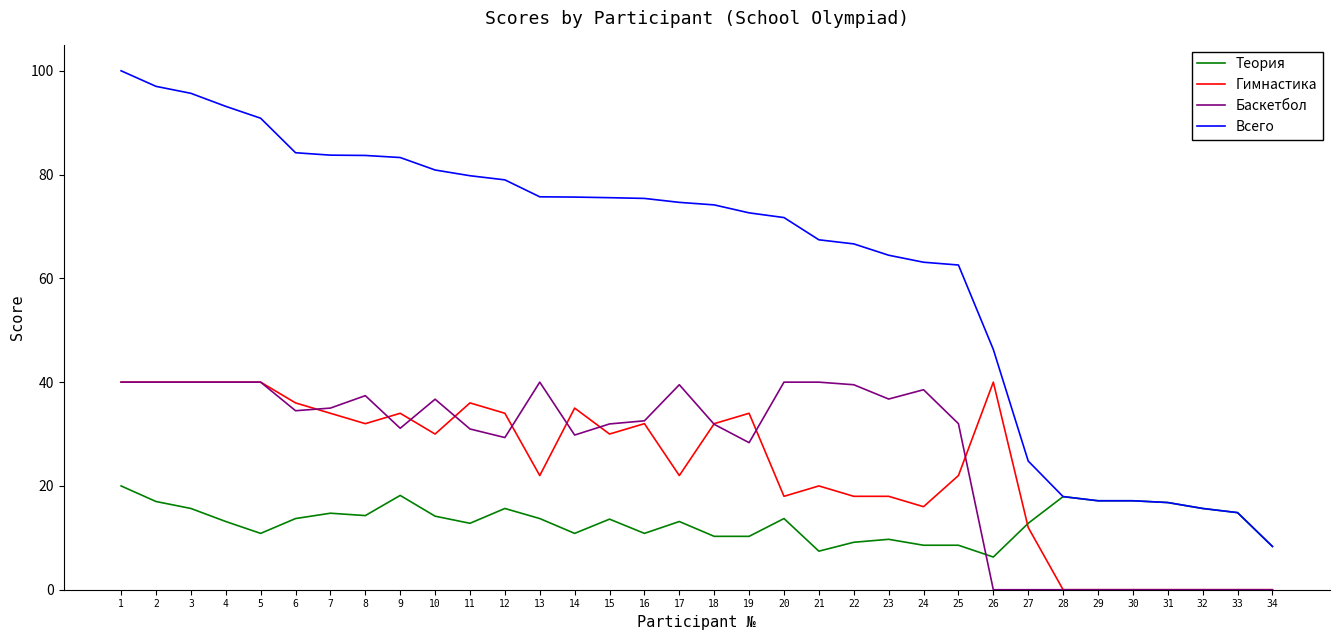

Between 26 and 31, which series saw the biggest shift?

Гимнастика